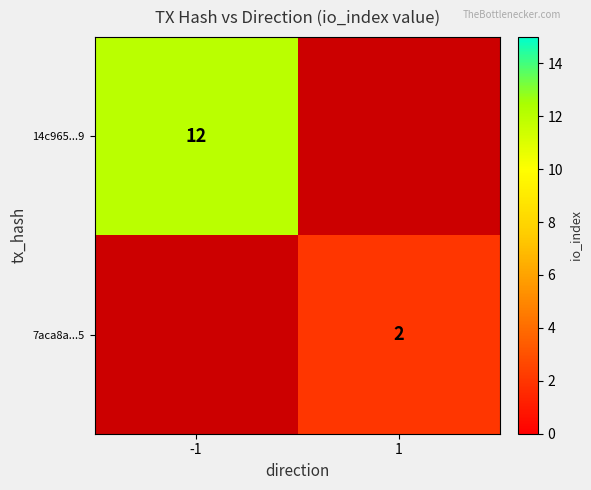

Is the value of 7aca8a...5 at 1 greater than the value of 14c965...9 at -1?

No